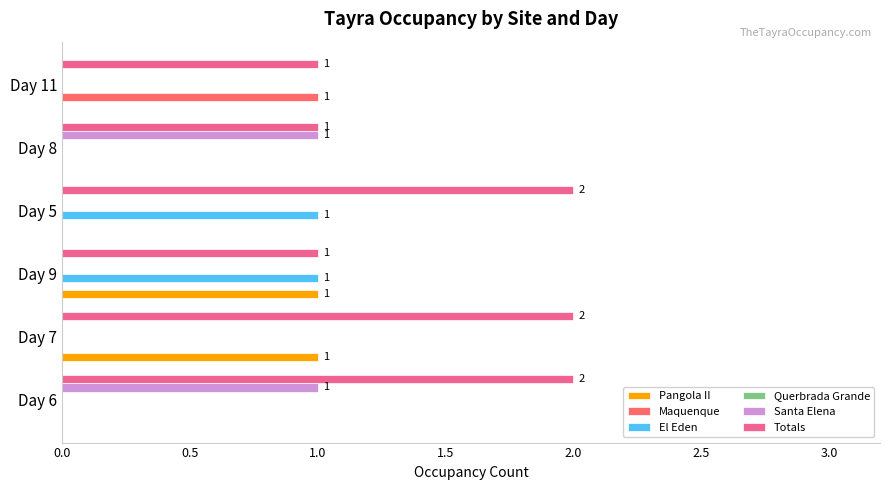

Which series has the largest total across all categories?

Totals